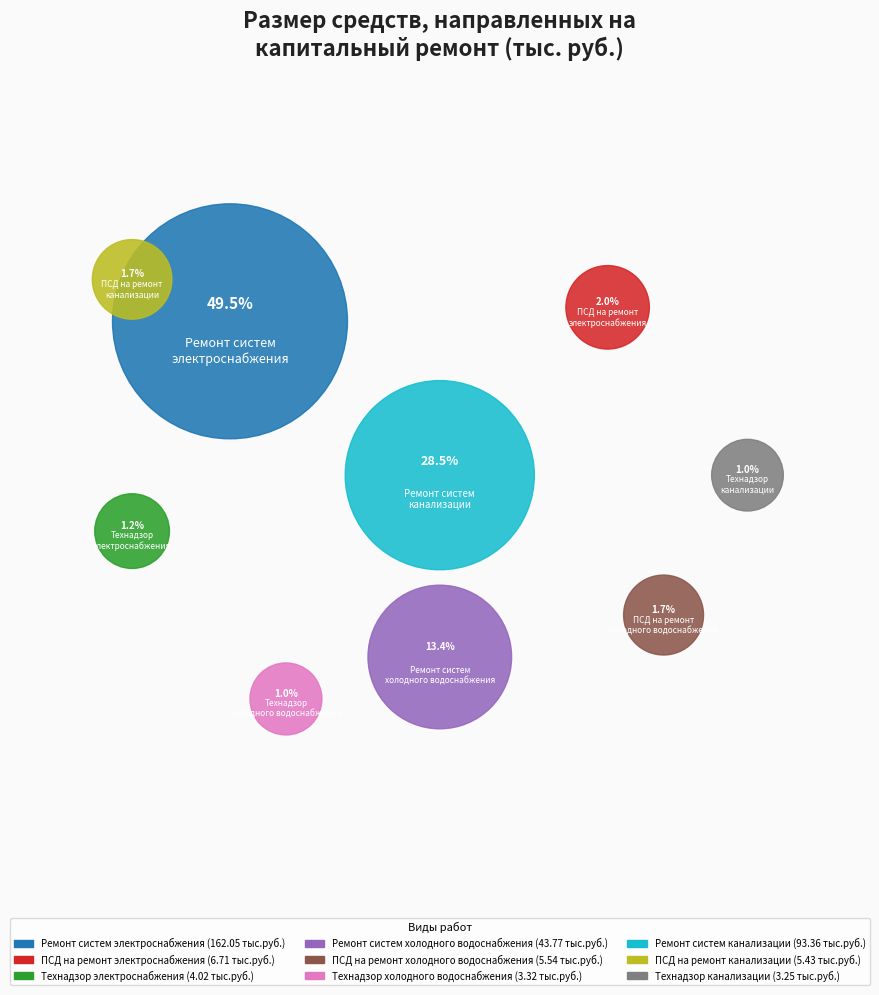

How much of the chart is everything except Технадзор
холодного водоснабжения?

99.0%